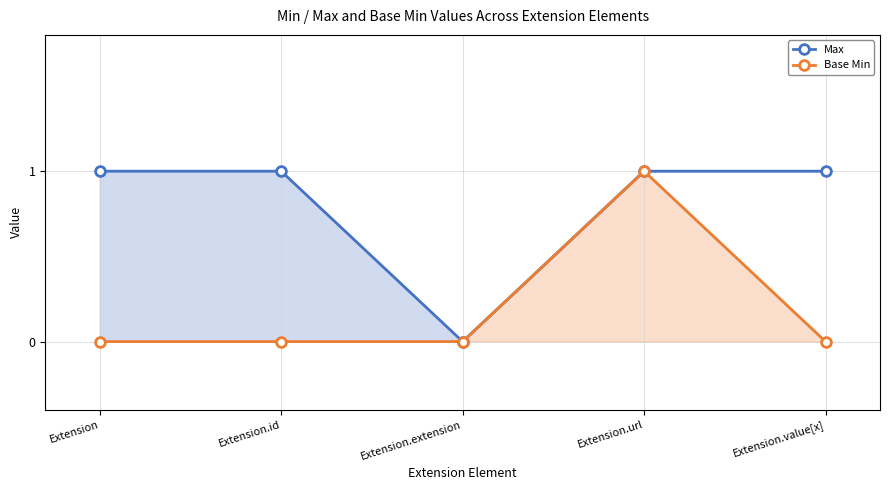

True or false: Max and Base Min cross at least once.

False